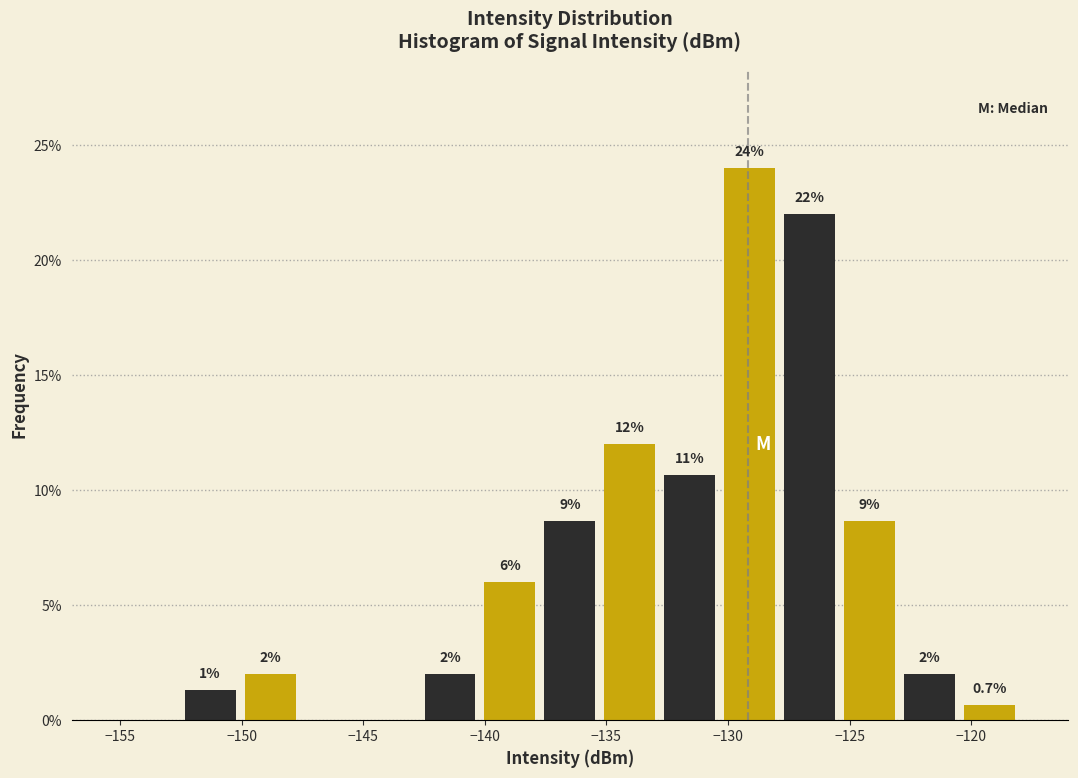

Over which range of the x-axis is the bar tallest?

-130.5 to -128.0